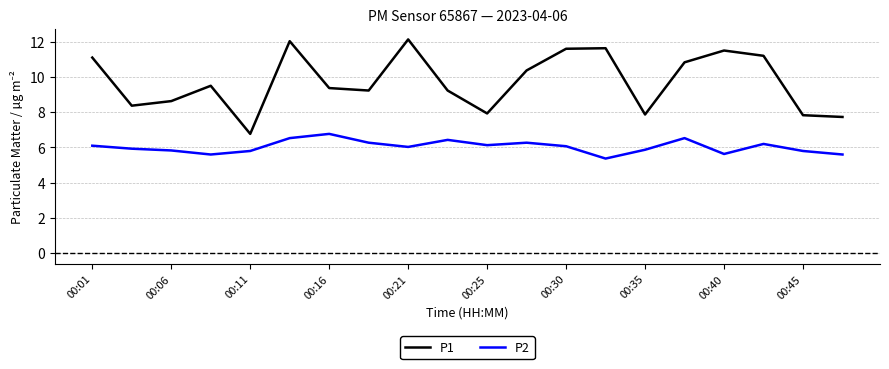

Which series has the largest total across all categories?

P1